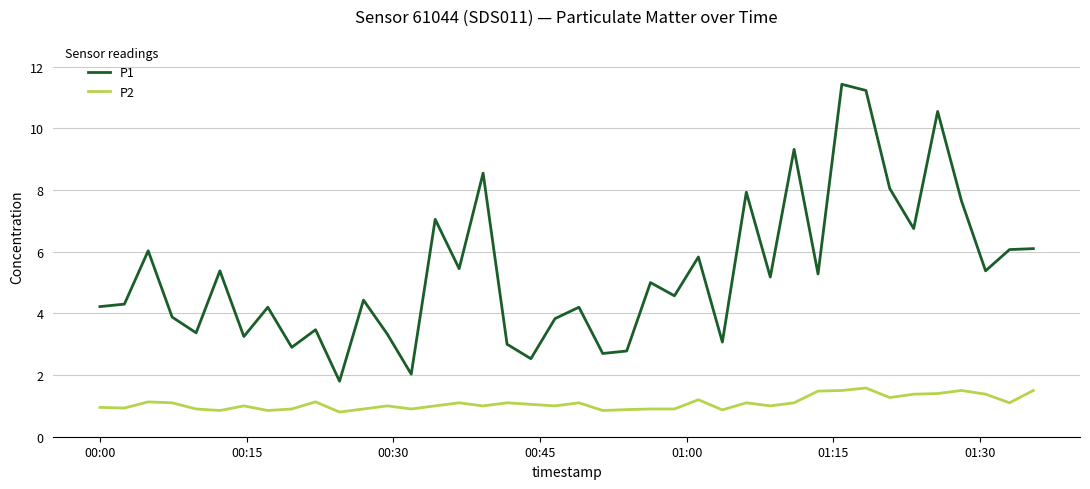

True or false: P2 and P1 intersect in this chart.

False